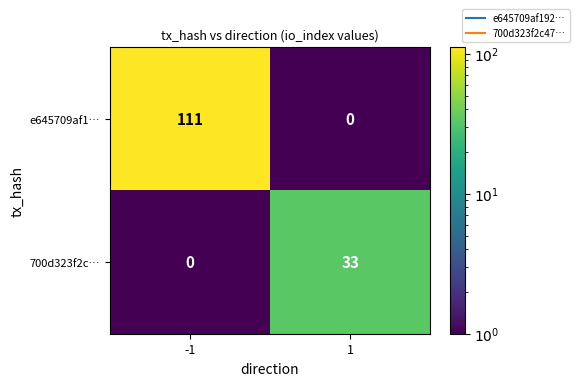

Which label corresponds to the largest value in the chart?

-1